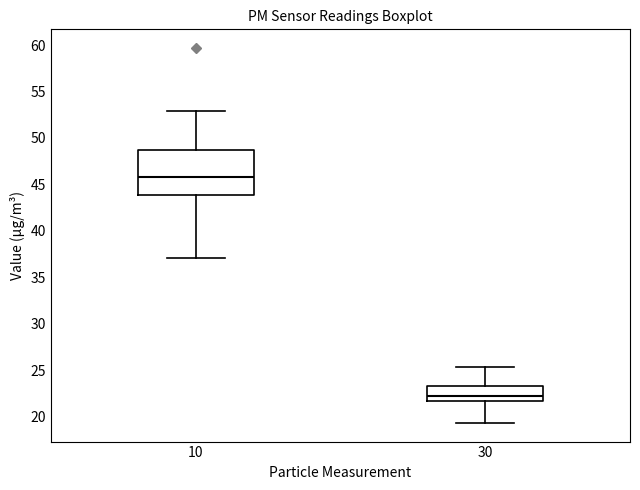

Where does the upper whisker of the box at x = 30 end on the y-axis? The values are not printed on the chart, so give them approximately, as read against the axis.

25.5